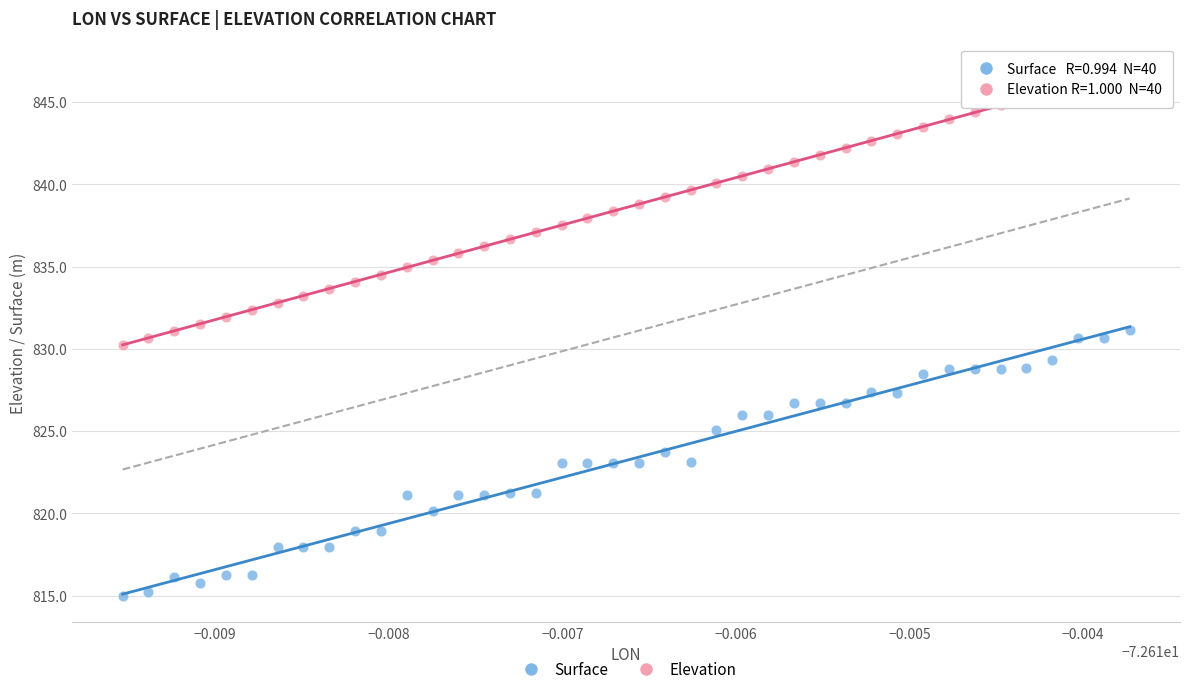

Which series contains the lowest Y value?

Surface